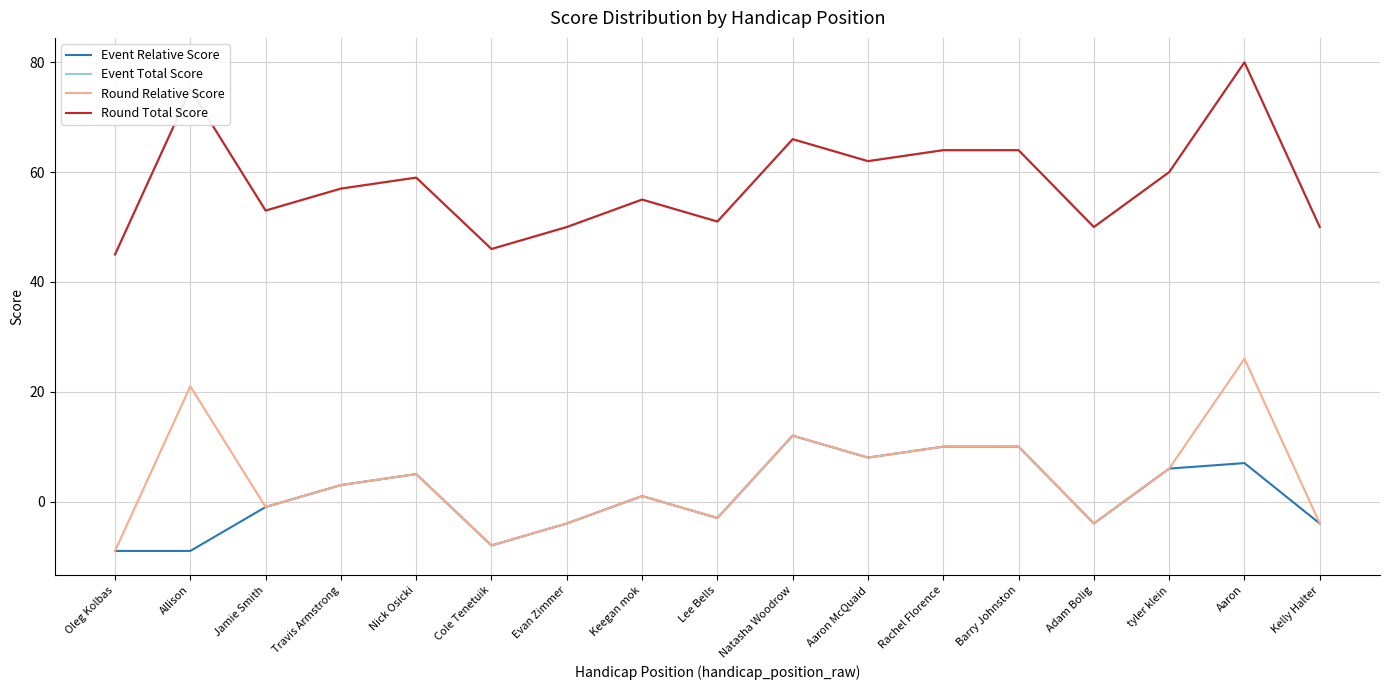

Which category has the lowest value across all series?

Oleg Kolbas